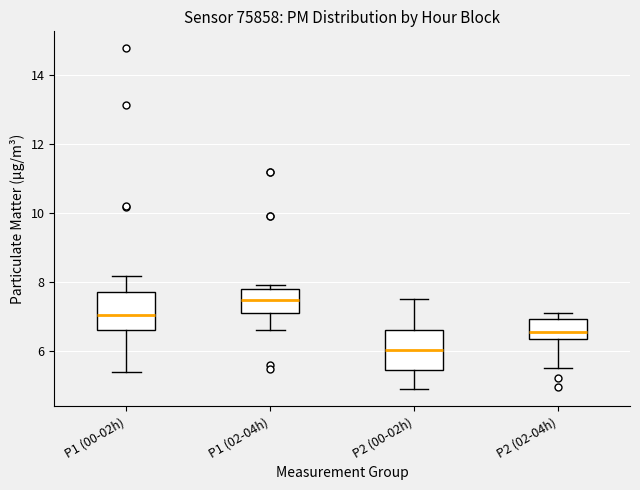

Where is the lower edge of the box for P2 (00-02h) on the y-axis? The values are not printed on the chart, so give them approximately, as read against the axis.

5.4